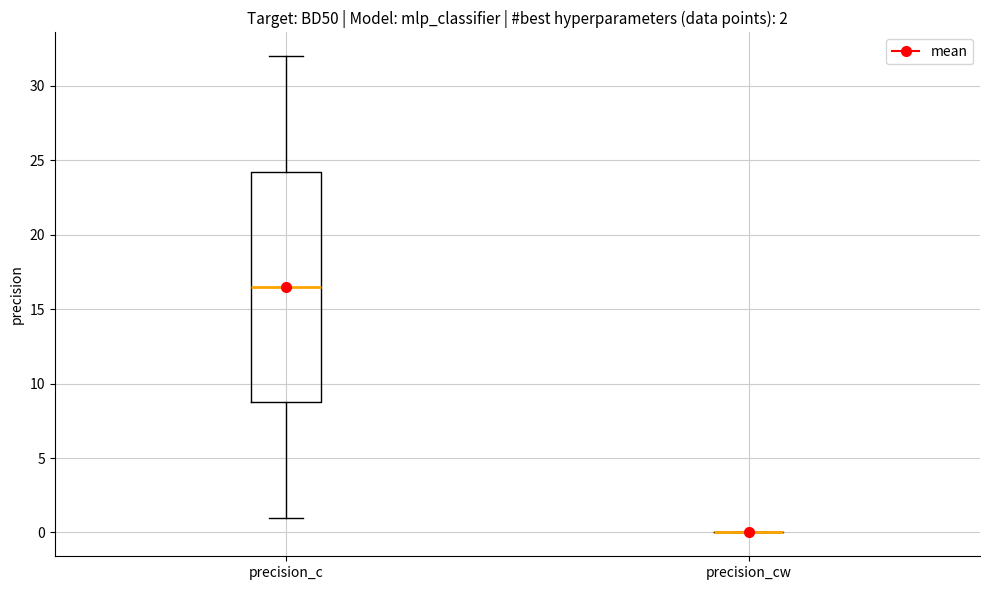

Which box is the tallest, from its lower edge to its upper edge?

precision_c